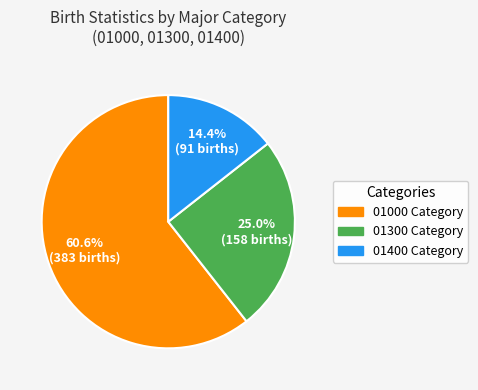

Does any single category account for the majority?

Yes